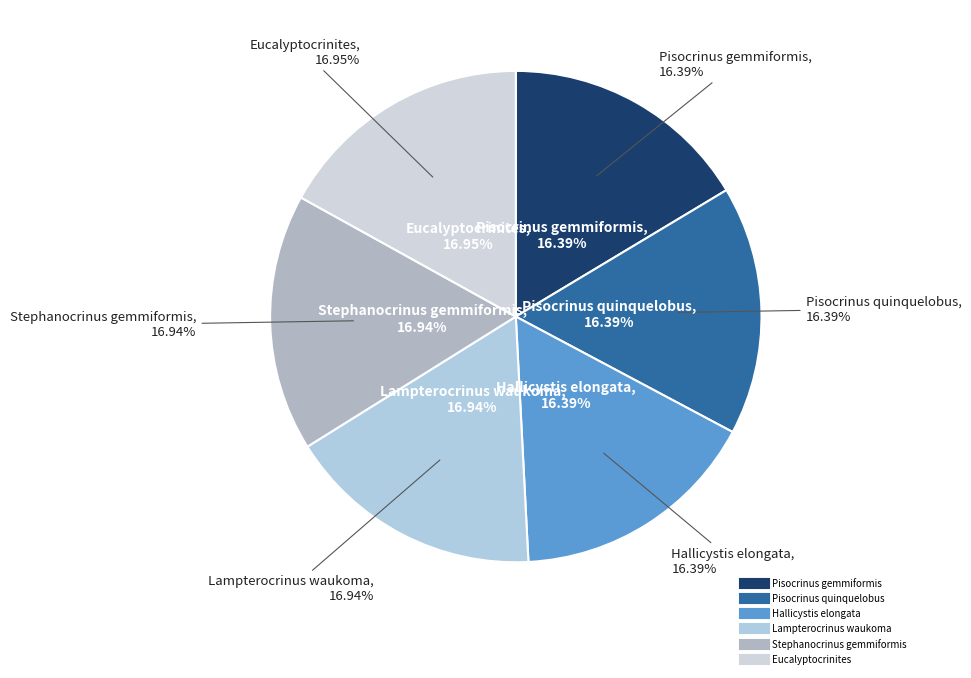

What percentage is the Pisocrinus gemmiformis slice, to the nearest percent?

16%